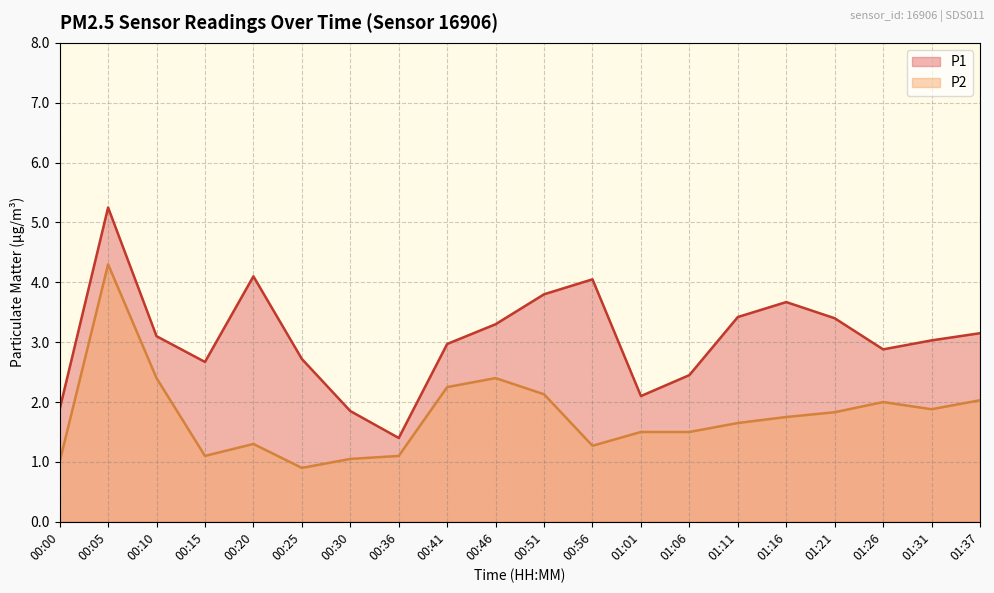

True or false: P2 has more than 0 points higher than both neighbors.

True